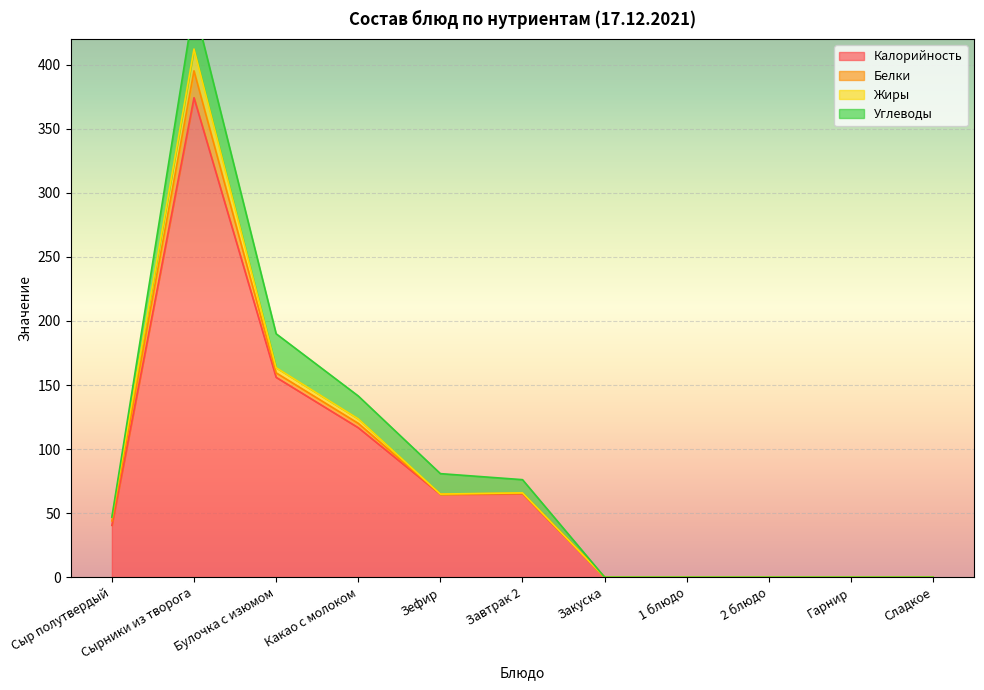

Is the value of Белки at Завтрак 2 greater than the value of Углеводы at Гарнир?

Yes